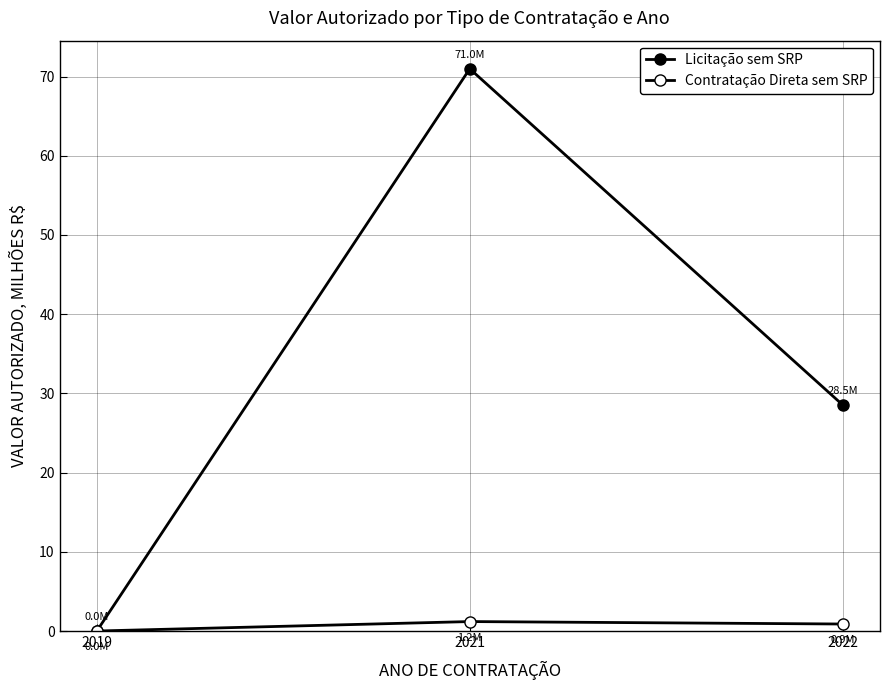

What is the highest value of the Licitação sem SRP series?

71.0